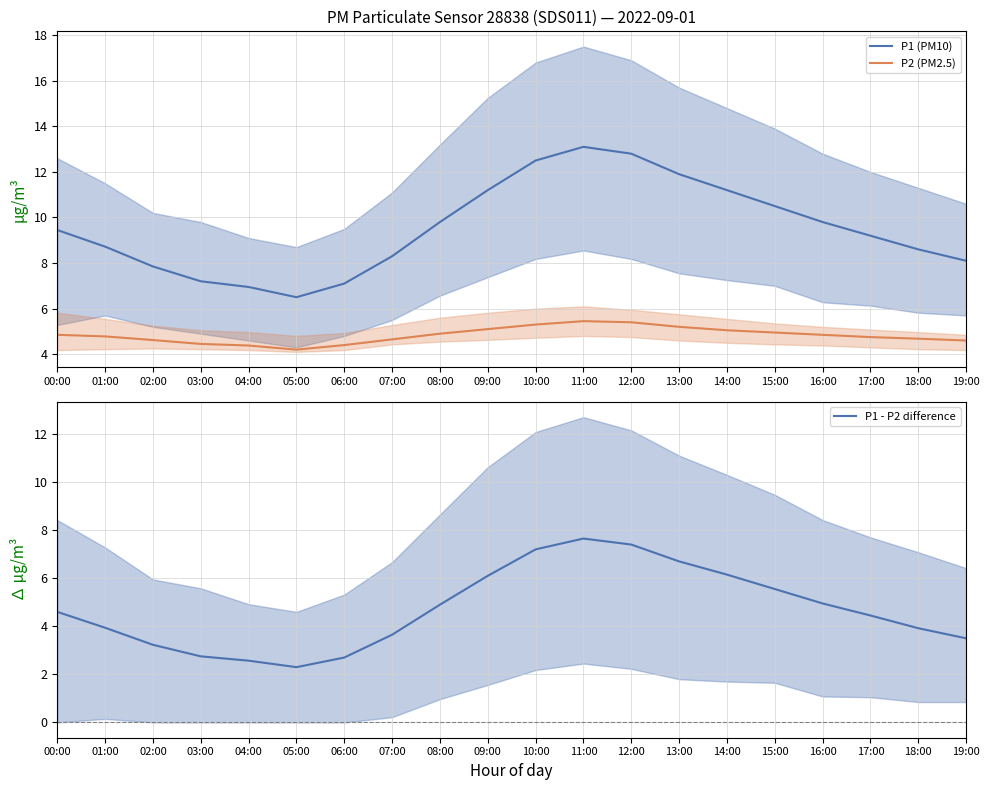

How many data points does each series have?

20